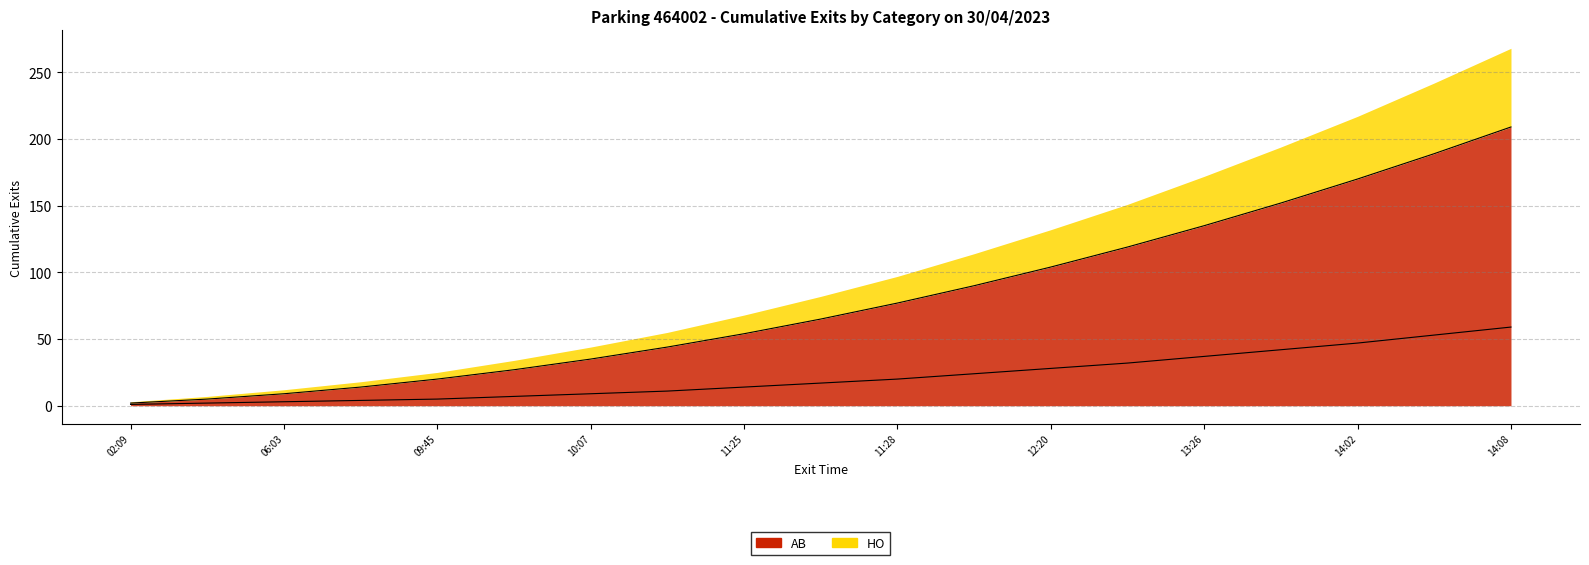

What is the difference between the second highest and second lowest values?

184